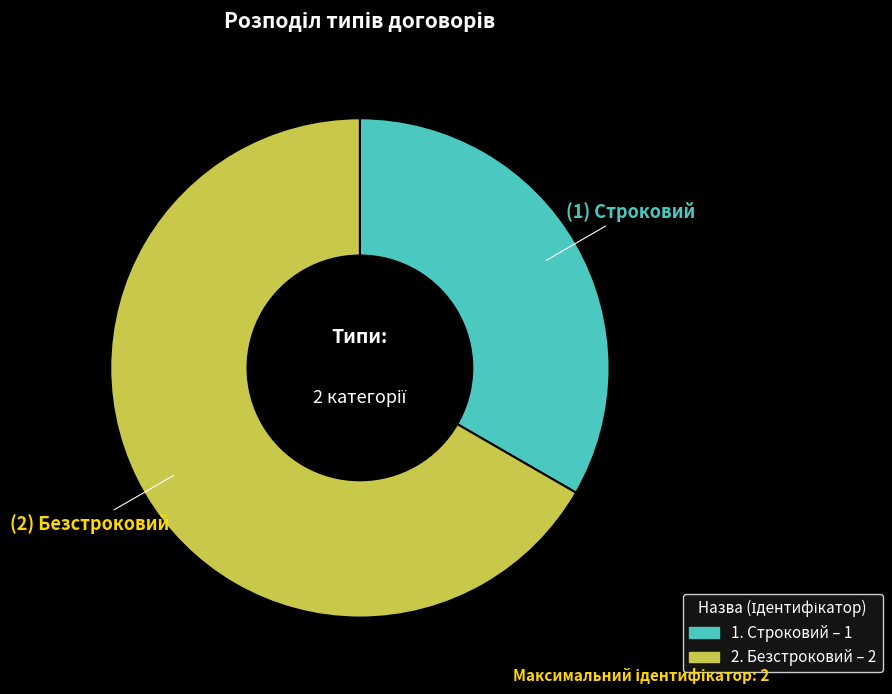

Is there any slice that represents more than half of the pie?

Yes